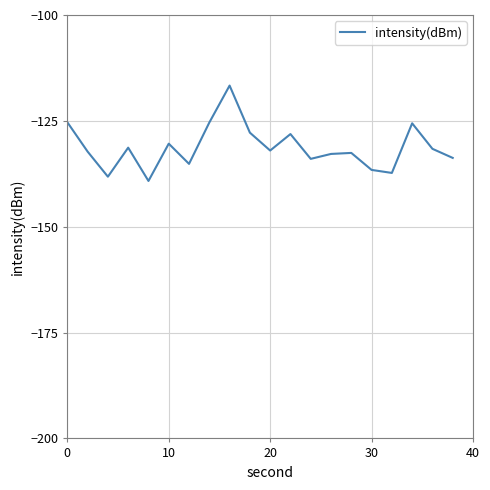

Does the chart have visible grid lines?

Yes